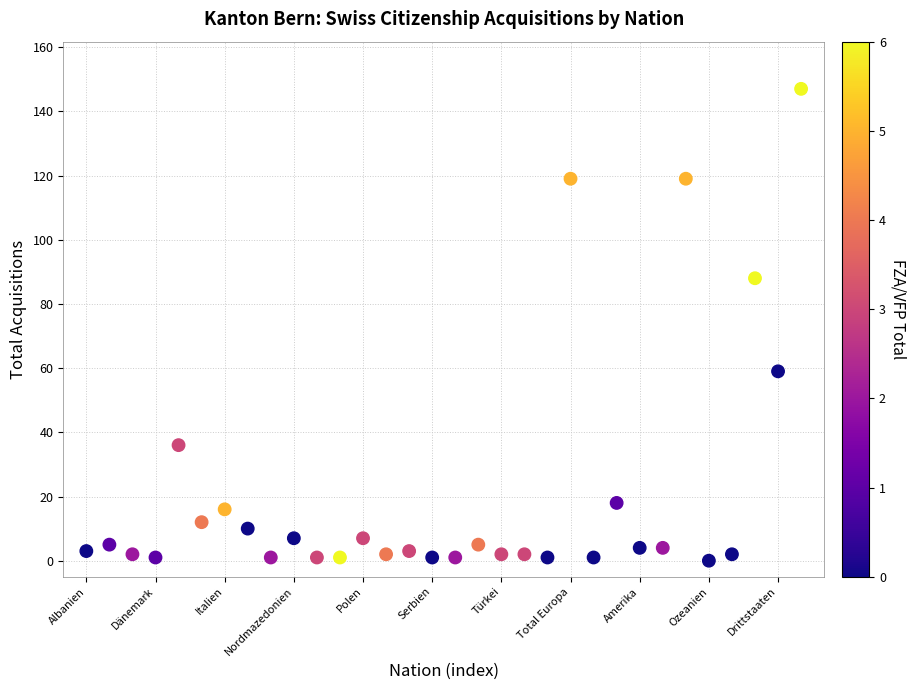

What is the range of Y values (max minus min)?

147